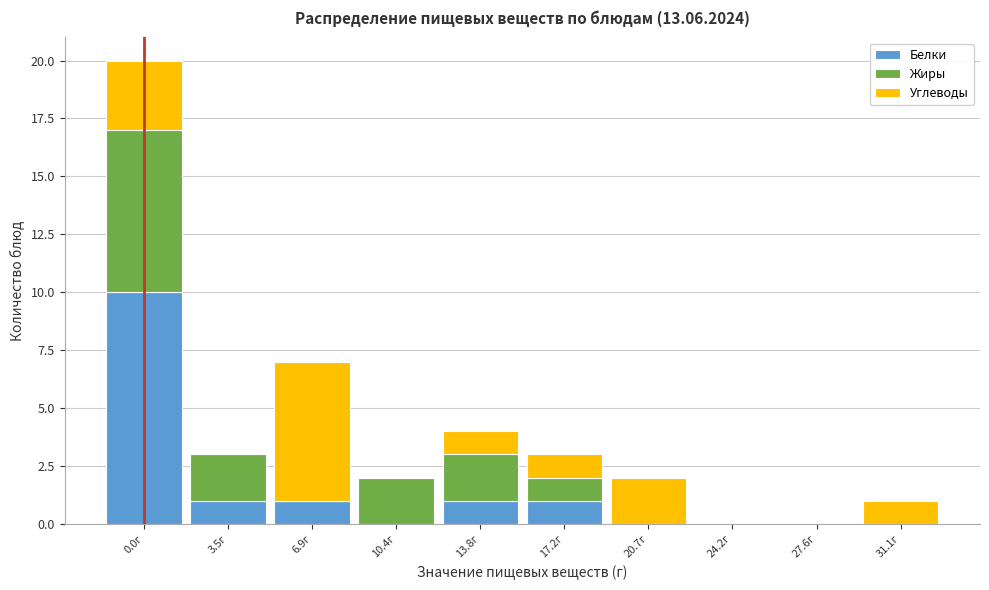

Reading left to right, what are the values for Белки?

0.0г=10	3.5г=1	6.9г=1	10.4г=0	13.8г=1	17.2г=1	20.7г=0	24.2г=0	27.6г=0	31.1г=0